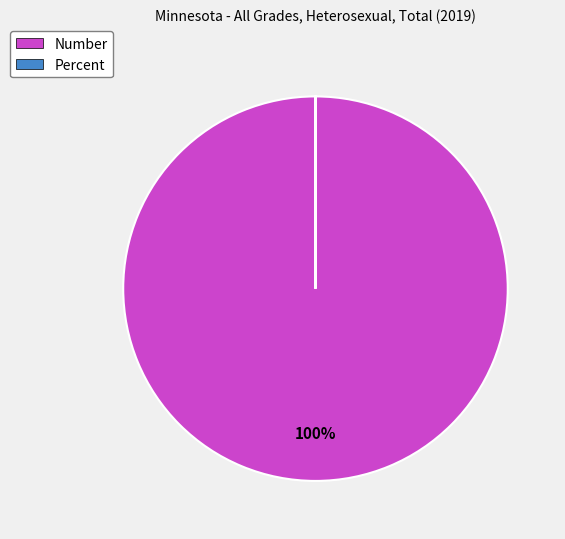

Which slice represents more than half of the pie?

Number